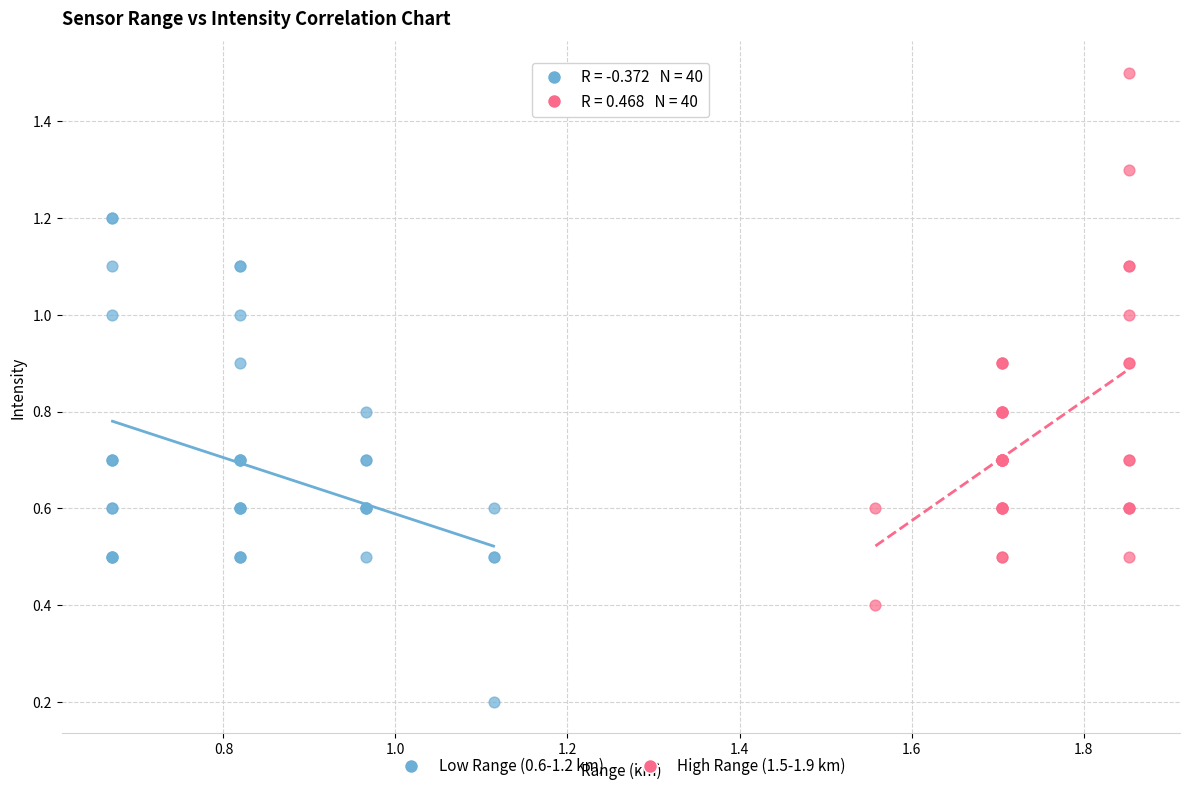

Which series contains the lowest Y value?

Low Range (0.6-1.2 km)